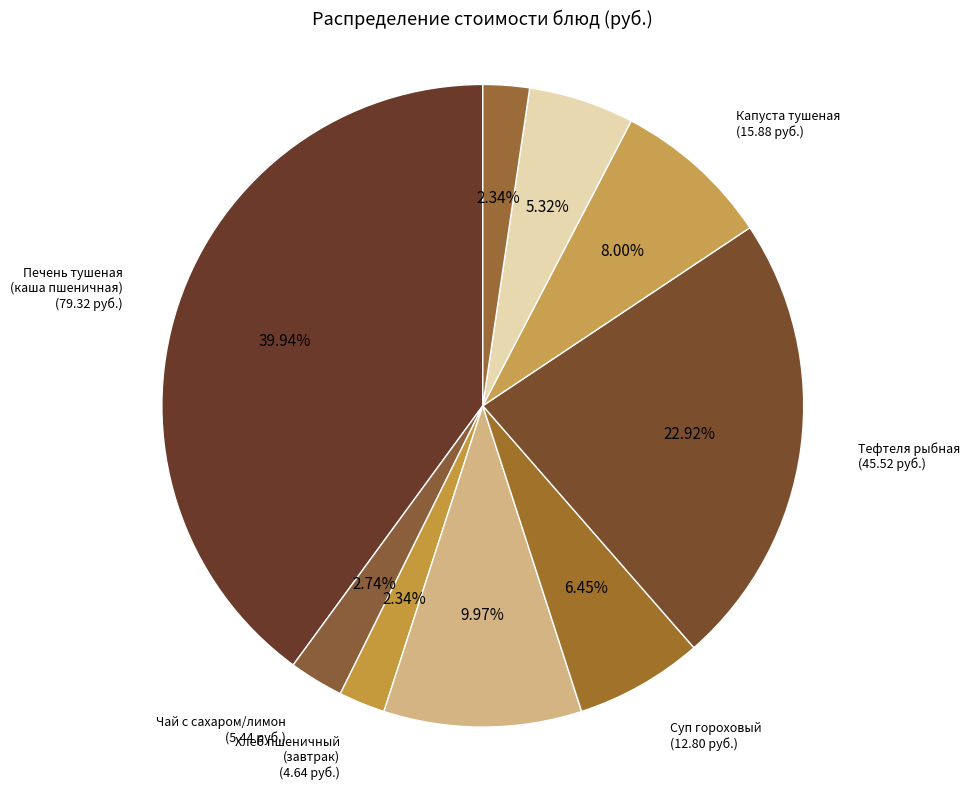

Count the number of slices in the pie.

9